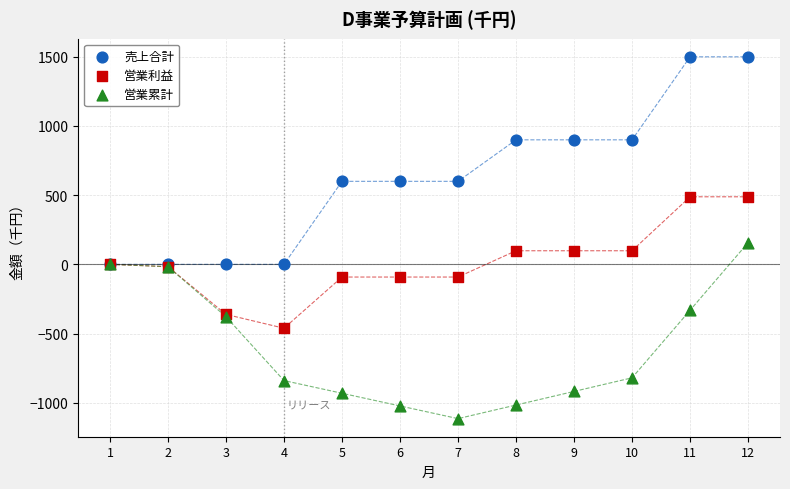

What are all the series names shown in the legend?

売上合計, 営業利益, 営業累計